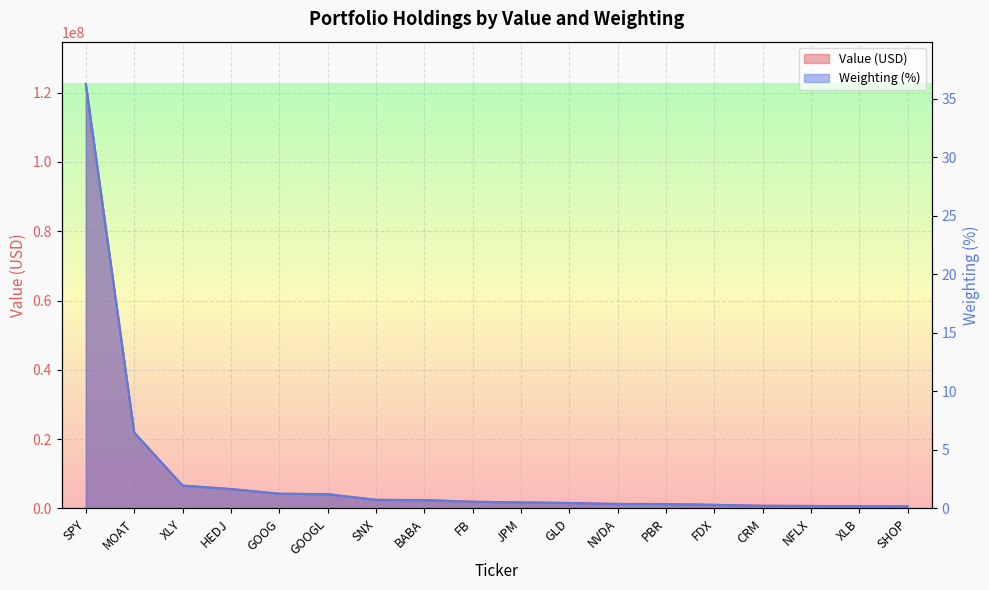

At which category does the chart reach its minimum across all series?

SHOP